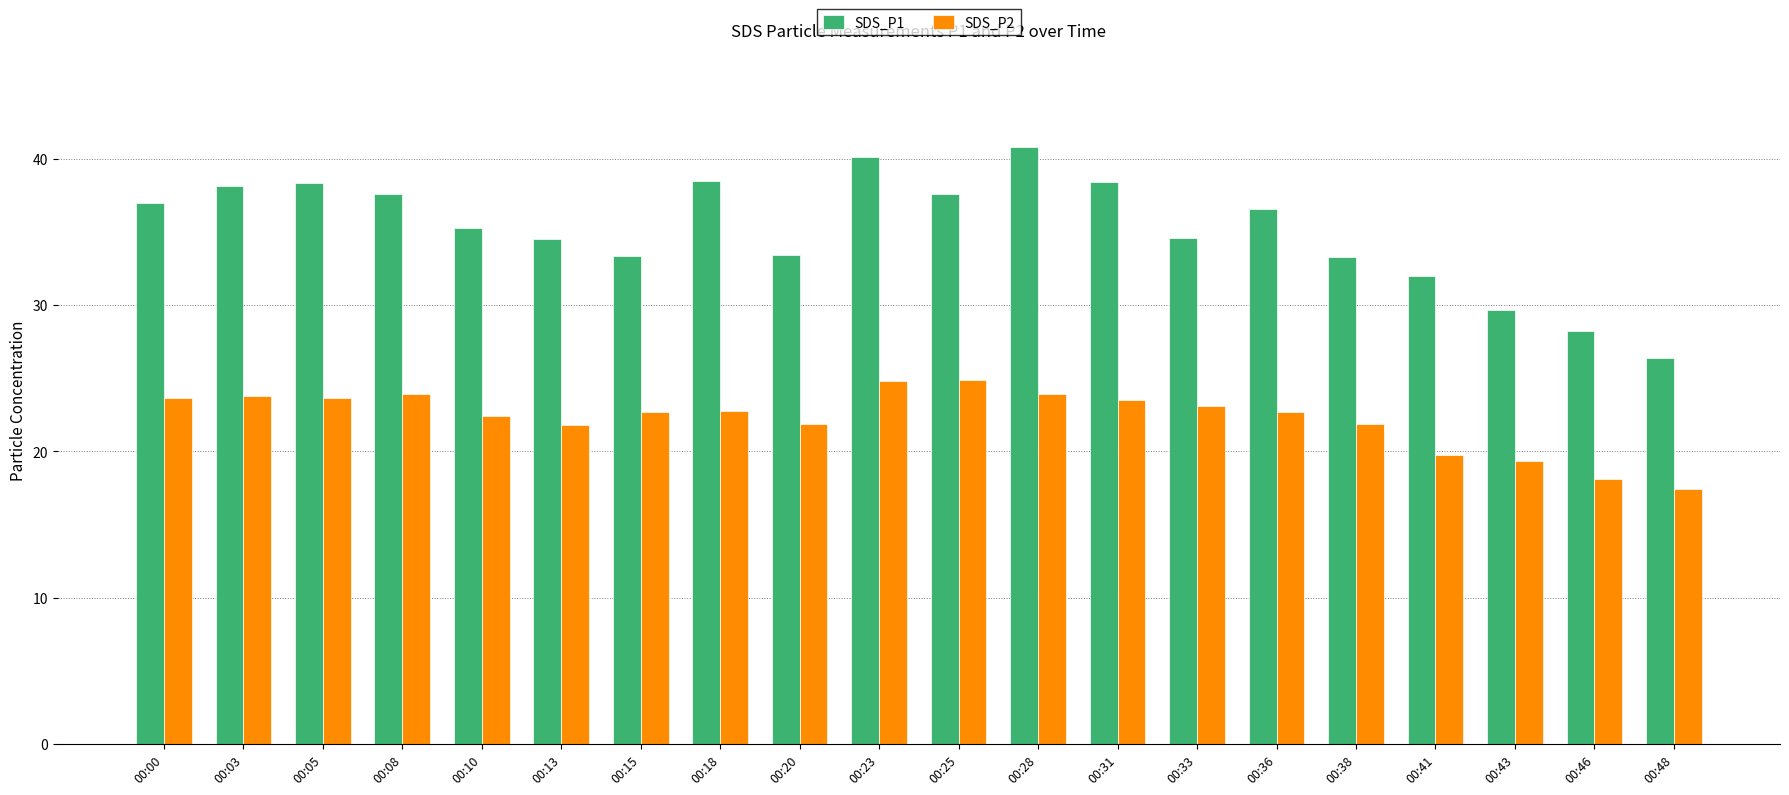

What is the minimum value shown in the chart?

17.4